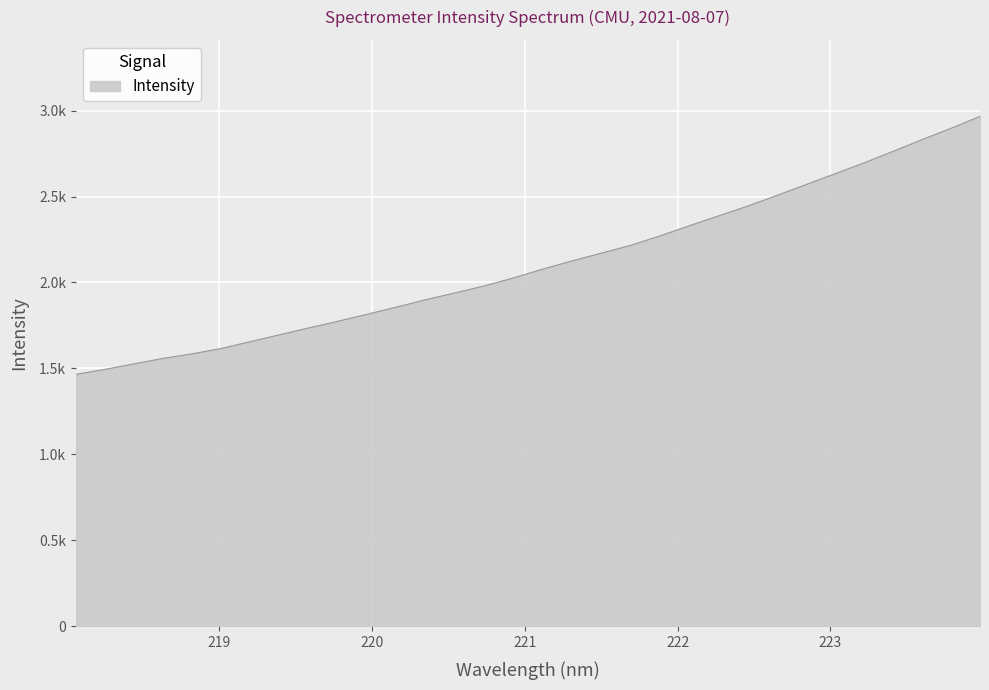

Rank the categories by value from lowest to highest.

218.0596, 218.2508, 218.442, 218.6332, 218.8244, 219.0156, 219.2067, 219.3979, 219.589, 219.7801, 219.9712, 220.1623, 220.3533, 220.5444, 220.7354, 220.9264, 221.1174, 221.3083, 221.4993, 221.6902, 221.8812, 222.0721, 222.263, 222.4538, 222.6447, 222.8355, 223.0264, 223.2172, 223.408, 223.5987, 223.7895, 223.9802